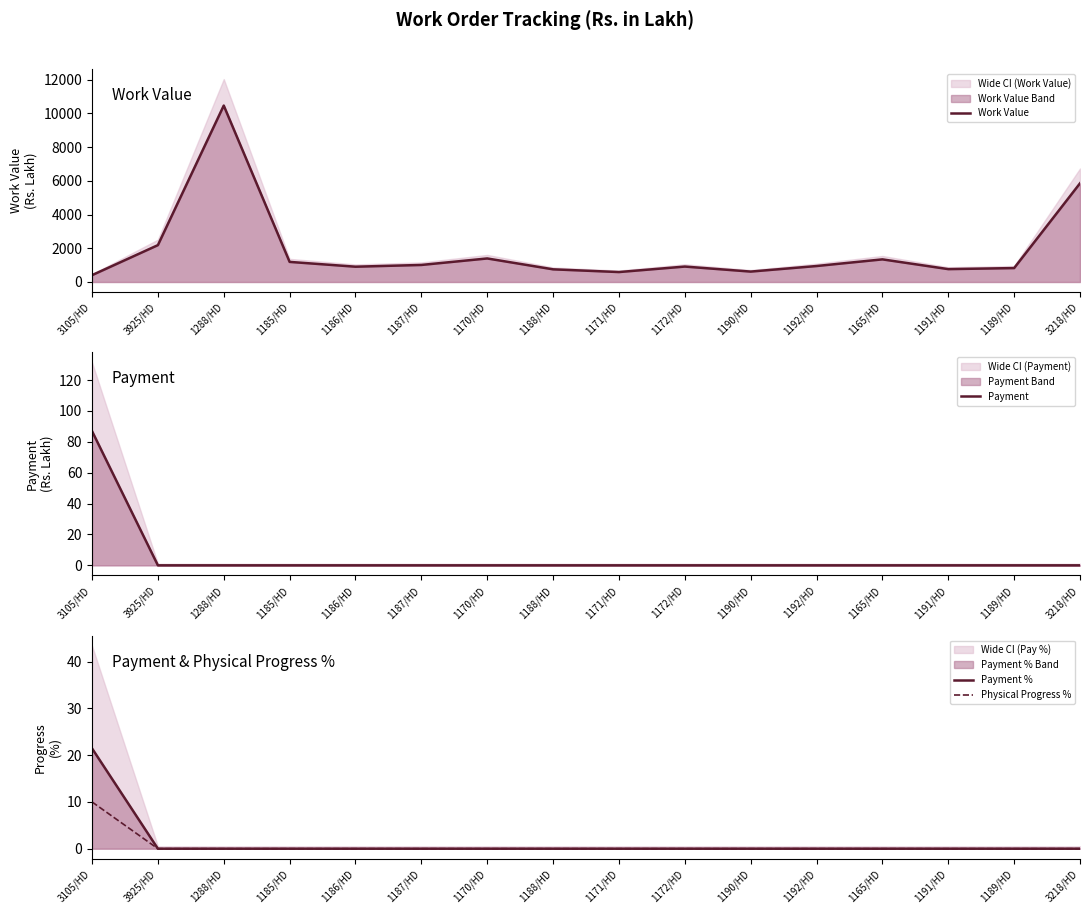

Where is the first local minimum for Work Value?

1186/HD